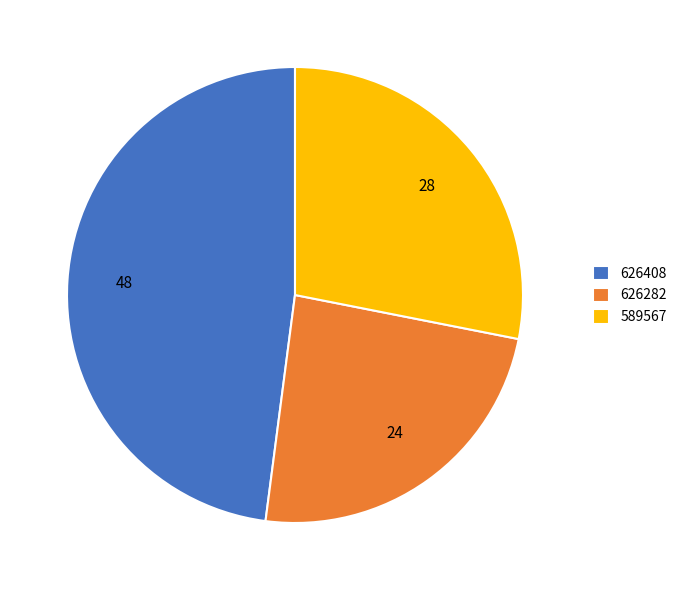

Combined, do 626408 and 589567 account for over 50%?

Yes